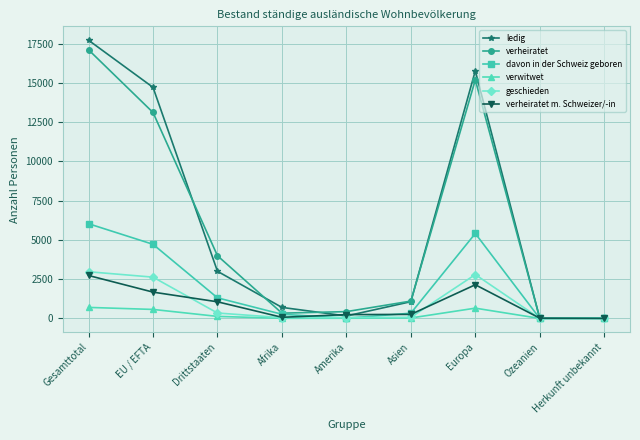

True or false: ledig has more than 1 points higher than both neighbors.

False